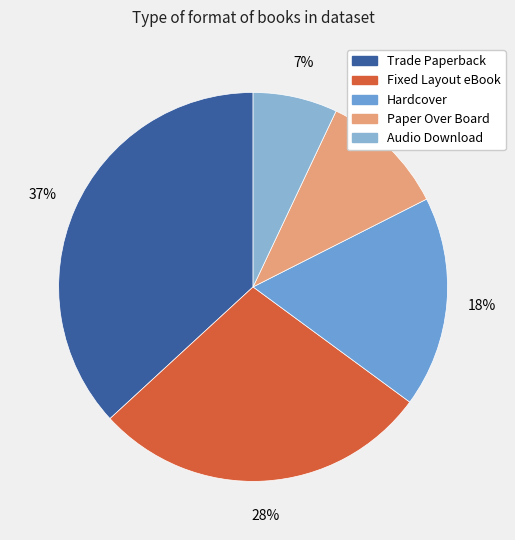

What percentage is the Trade Paperback slice, to the nearest percent?

37%